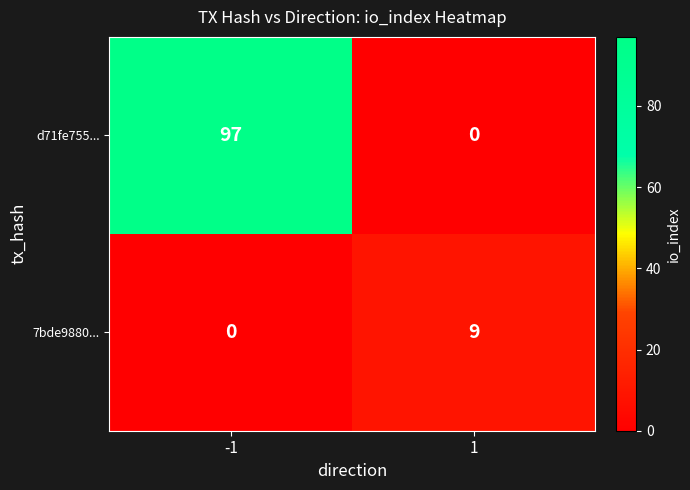

Which series has the widest spread of values?

d71fe755...